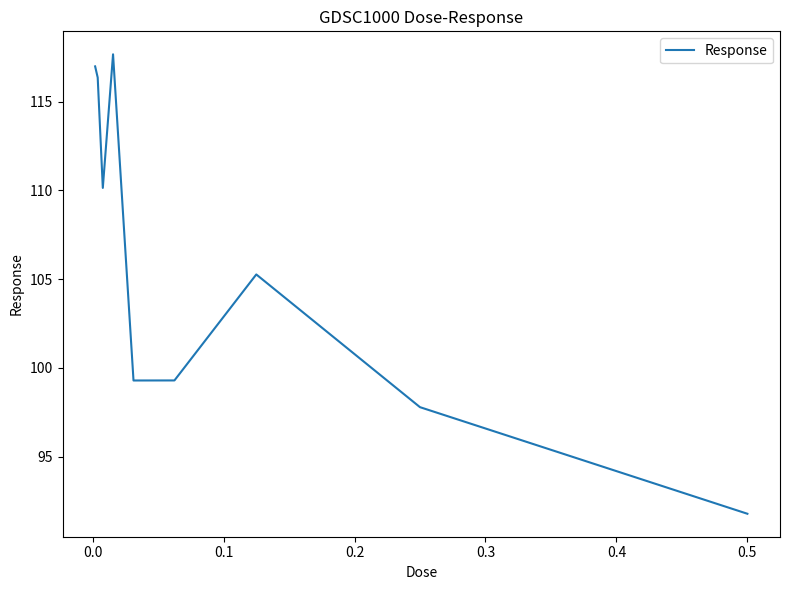

What is the difference between the maximum and minimum values?

25.9